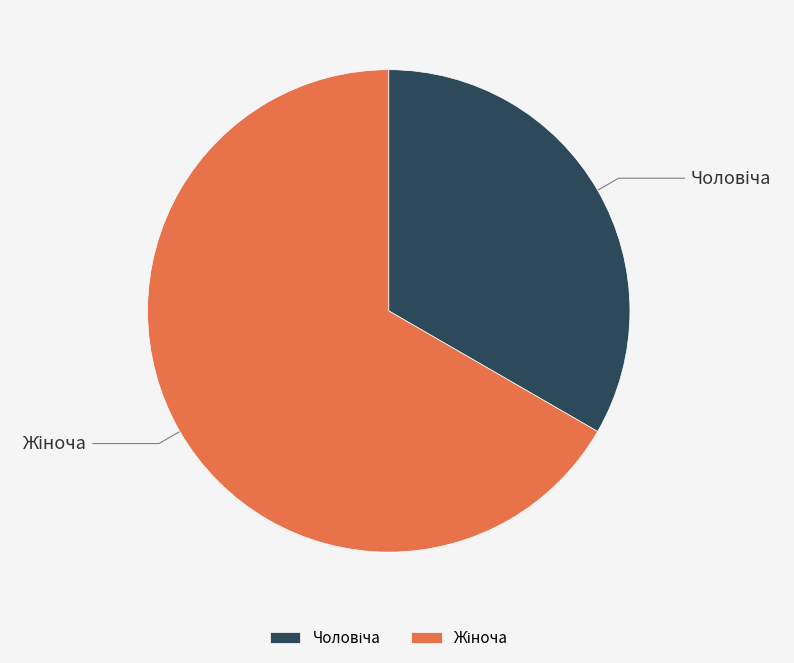

Is there any slice that represents more than half of the pie?

Yes